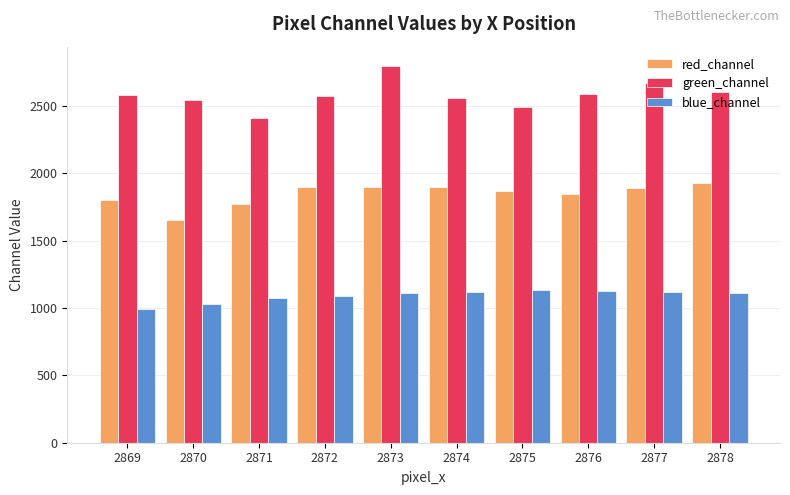

What is the lowest value of the green_channel series?

2408